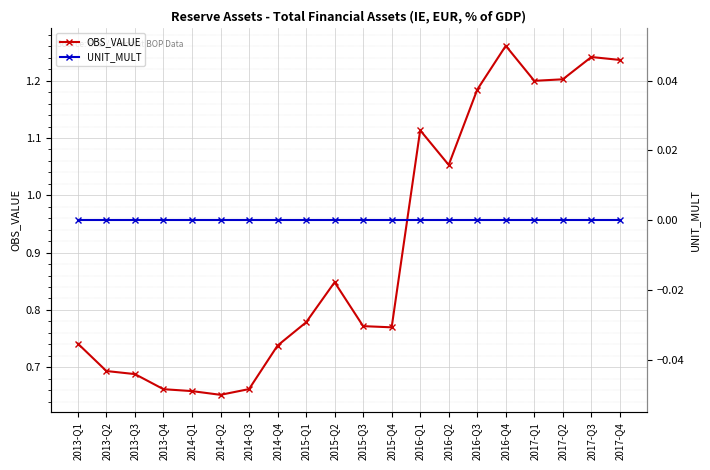

Reading right to left, extract all data points from this chart.

OBS_VALUE: 1.2	1.2	1.2	1.2	1.3	1.2	1.1	1.1	0.8	0.8	0.8	0.8	0.7	0.7	0.7	0.7	0.7	0.7	0.7	0.7
UNIT_MULT: 0.0	0.0	0.0	0.0	0.0	0.0	0.0	0.0	0.0	0.0	0.0	0.0	0.0	0.0	0.0	0.0	0.0	0.0	0.0	0.0